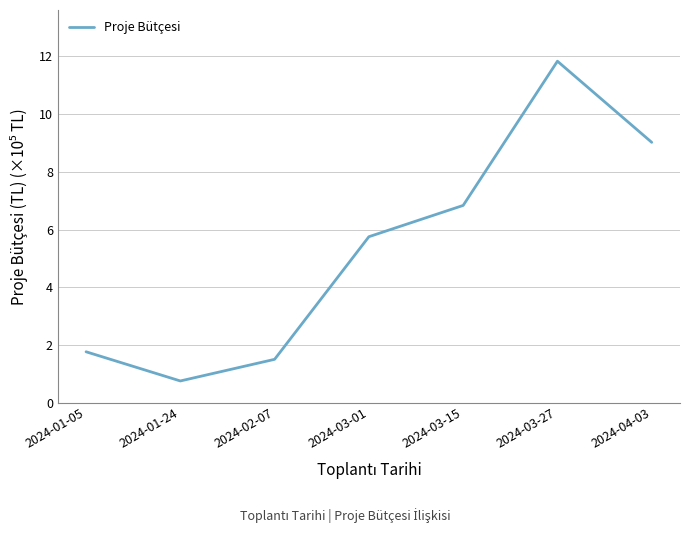

How many lines are shown in the chart?

1